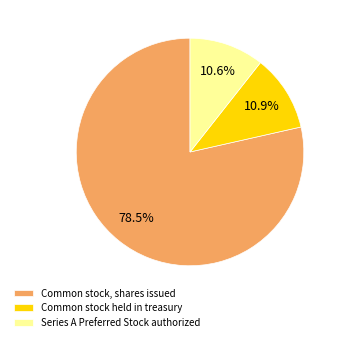

Is there a majority slice in this chart?

Yes